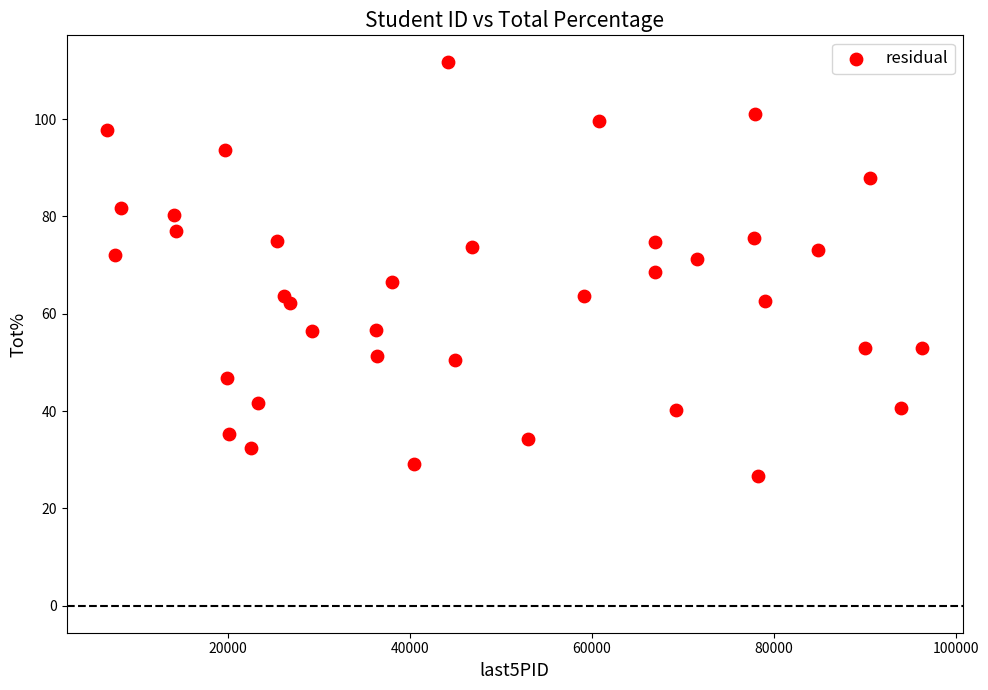

What is the range of X values (max minus min)?

89594.0